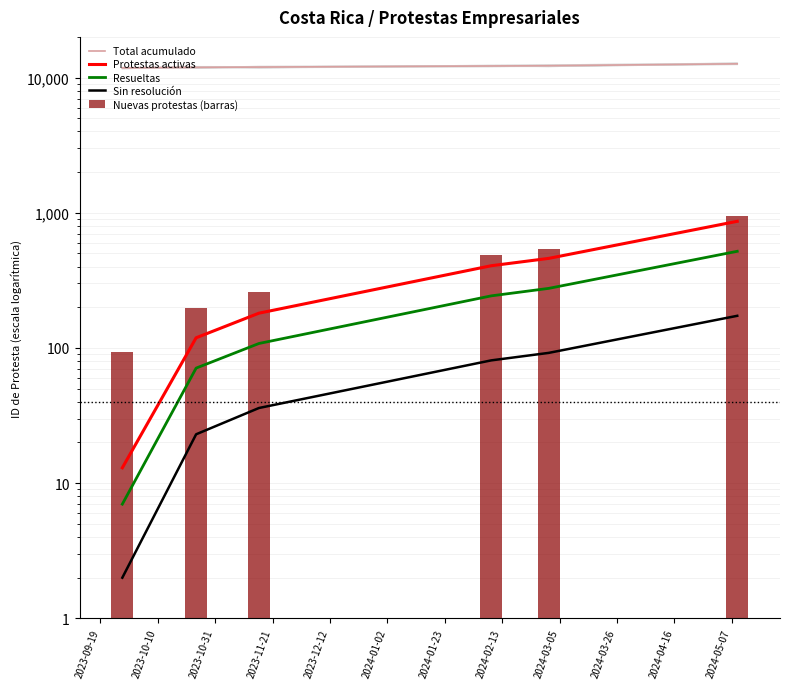

What is the difference between the maximum and second lowest values in the Nuevas protestas (barras) series?

746